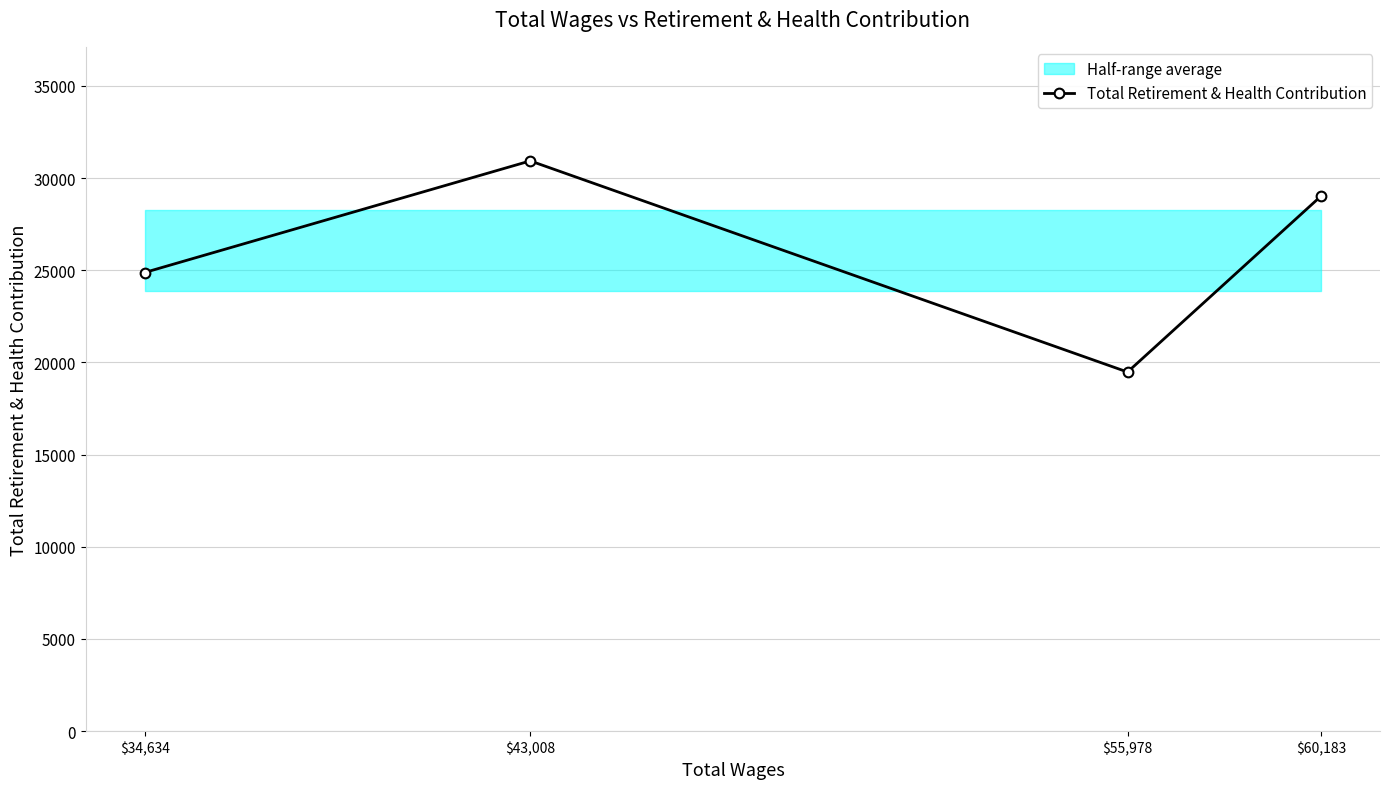

What is the average value?

26077.0